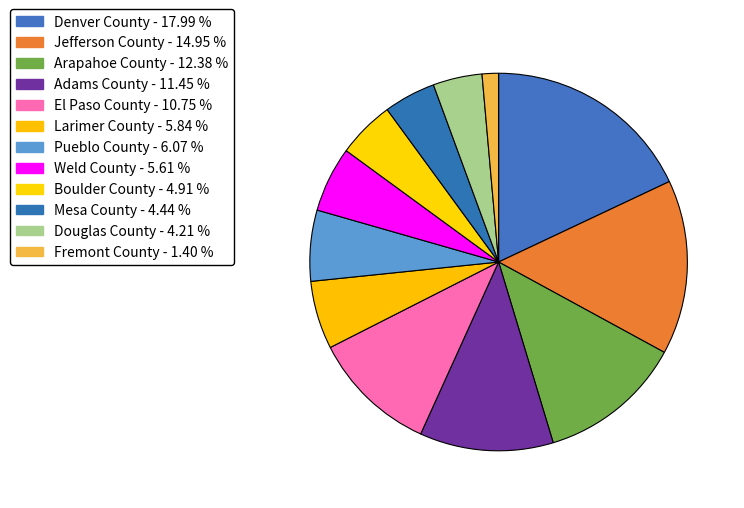

What is the smallest slice in the pie chart?

Fremont County